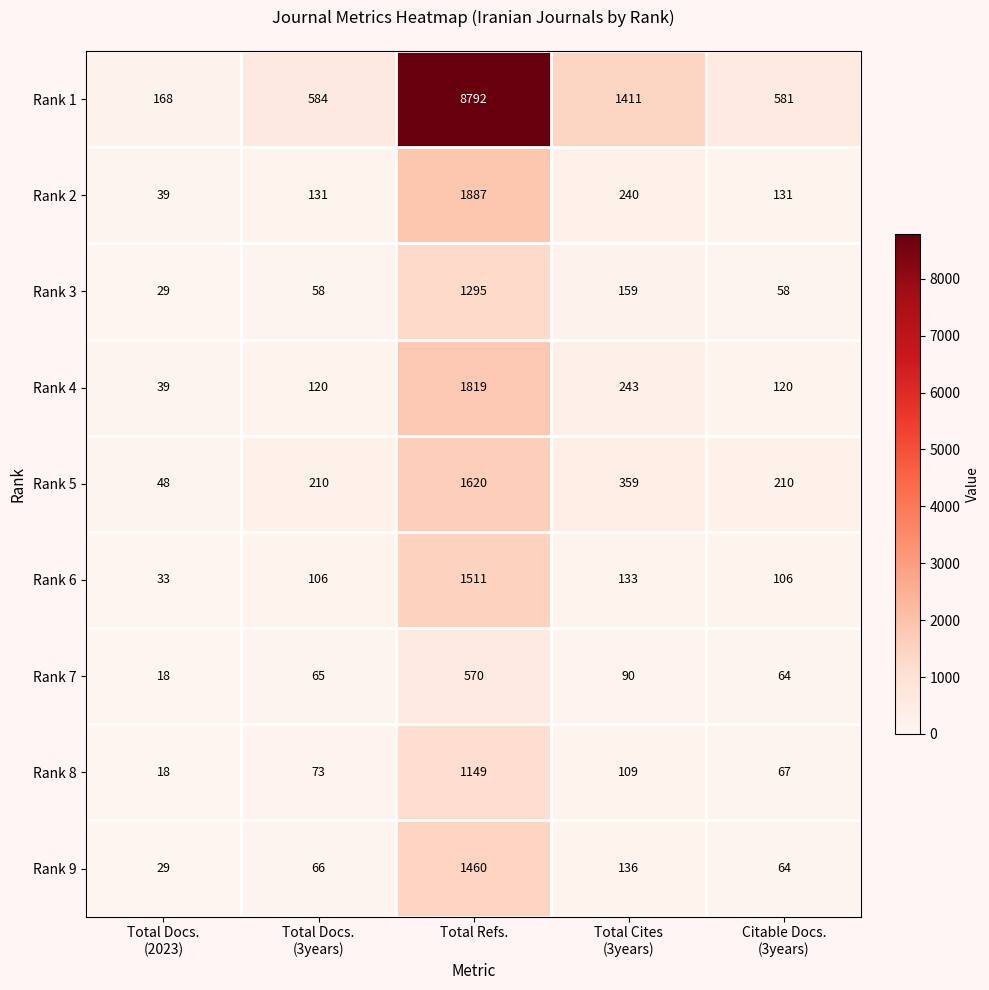

At which category is the sum across all series the highest?

Total Refs.